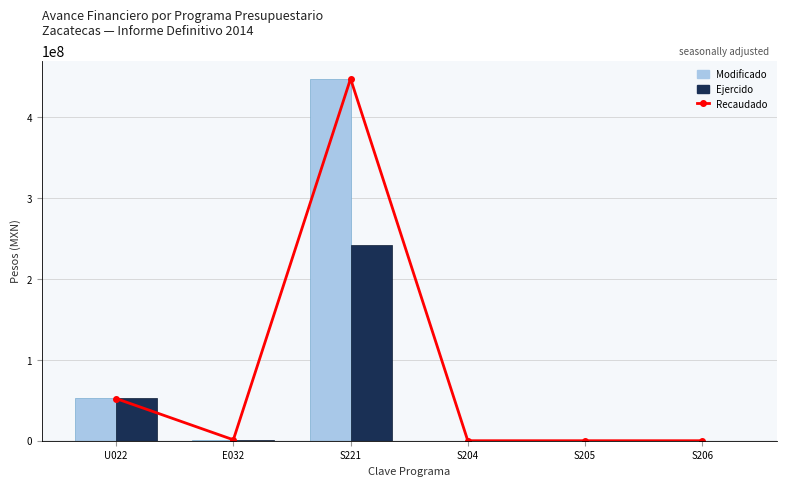

Rank the series by their maximum value, from lowest to highest.

Ejercido, Recaudado, Modificado